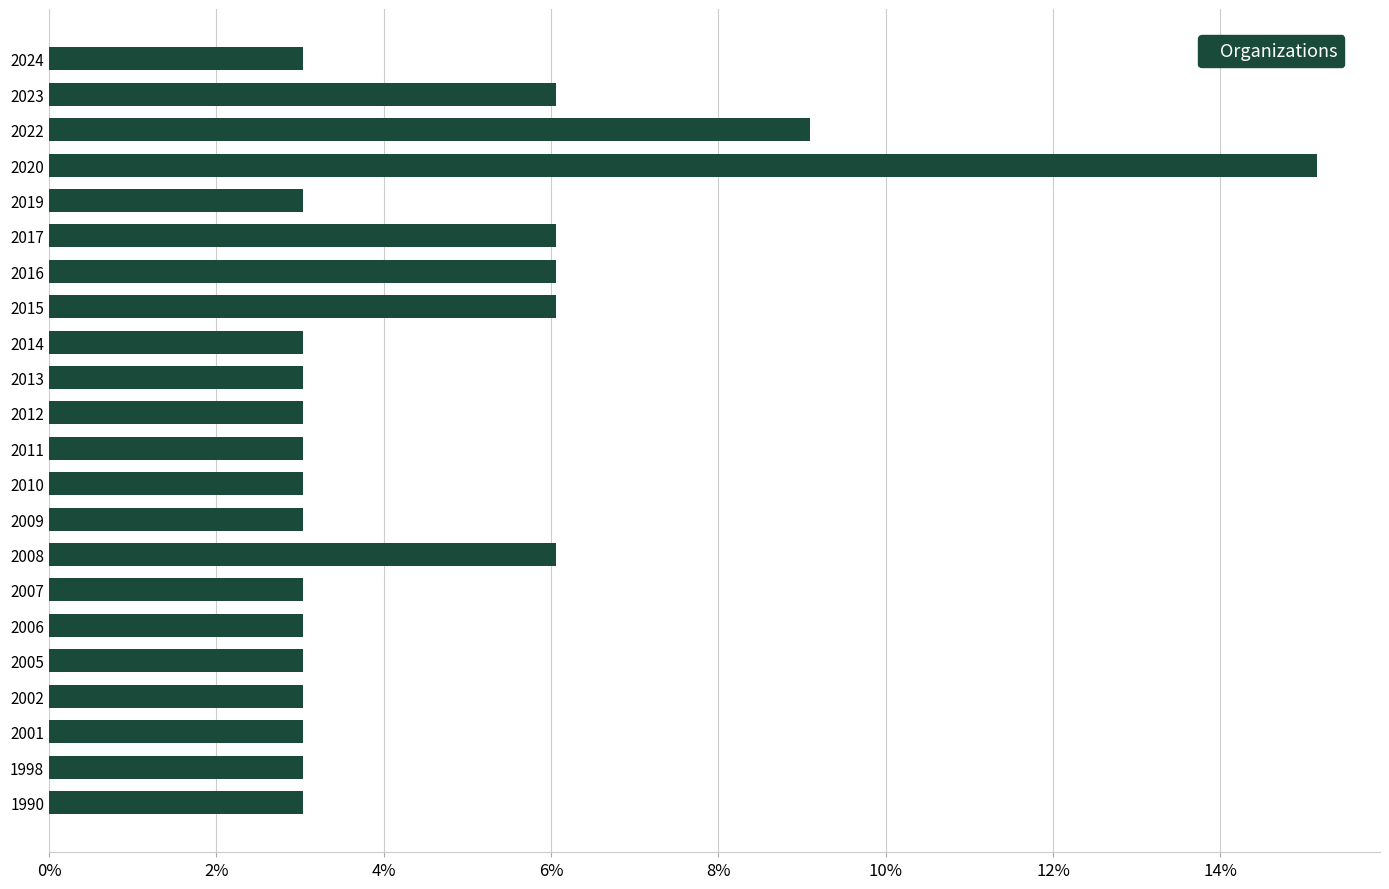

What is the sum of all values?

1.0